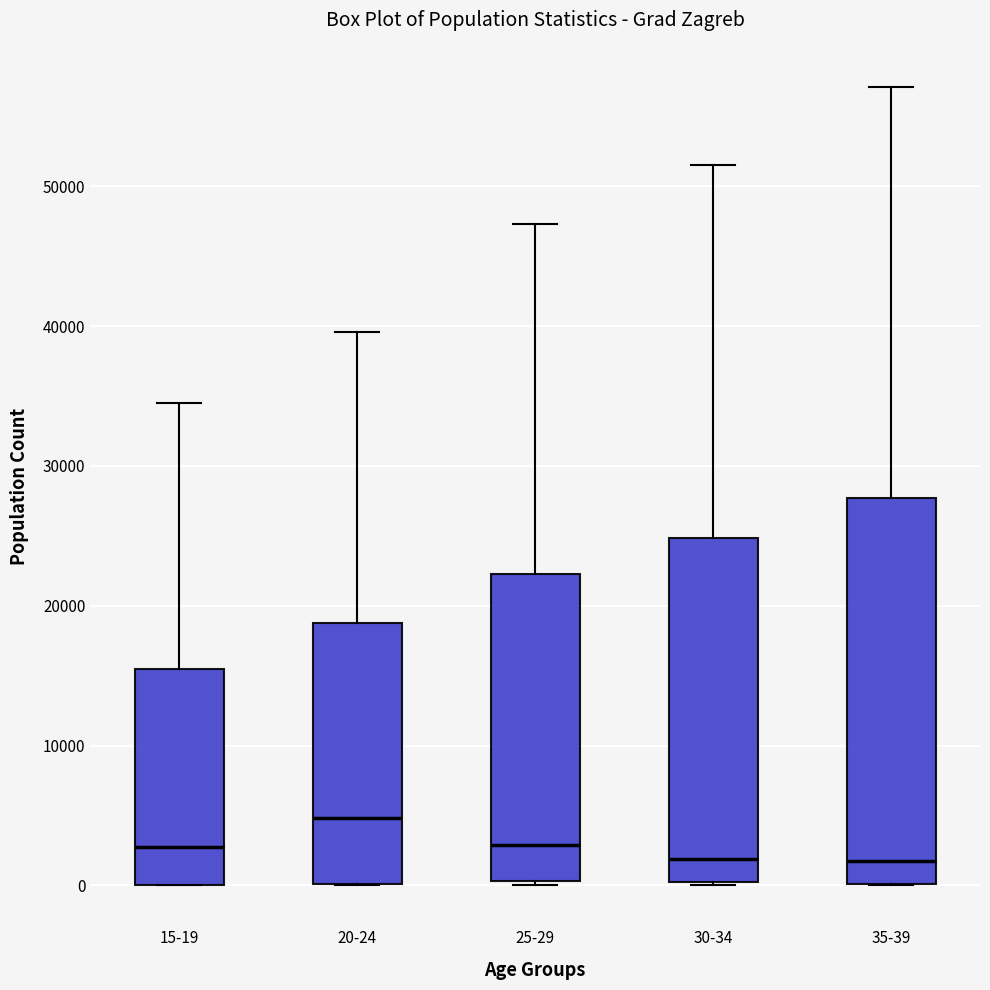

Reading left to right, read every box against the y-axis: the position of its median line, the range the box covers, and the ends of its whiskers. The values are not printed on the chart, so give them approximately, as read against the axis.

15-19: median 3000, box 0 to 16000, whiskers 0 to 34000
20-24: median 5000, box 0 to 19000, whiskers 0 to 40000
25-29: median 3000, box 0 to 22000, whiskers 0 to 47000
30-34: median 2000, box 0 to 25000, whiskers 0 to 52000
35-39: median 2000, box 0 to 28000, whiskers 0 to 57000